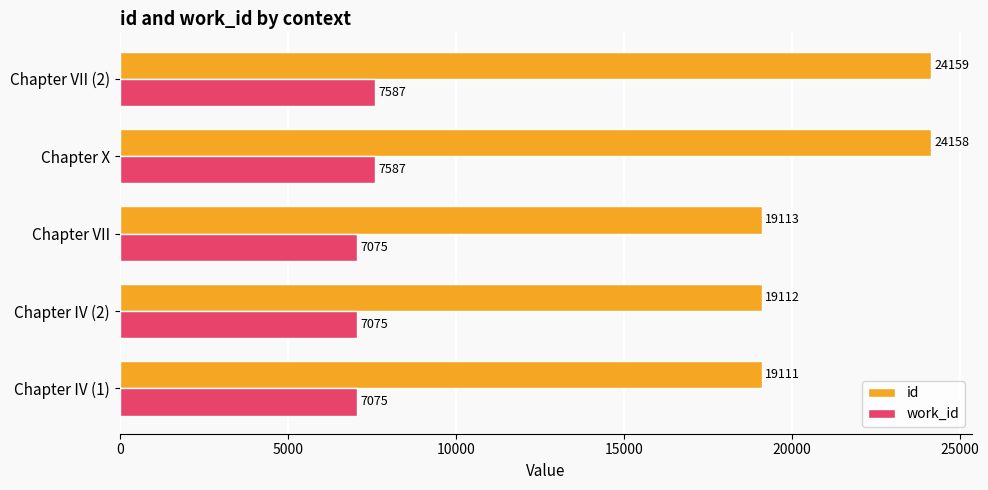

Count the work_id values in the range 7075 to 7587.

5